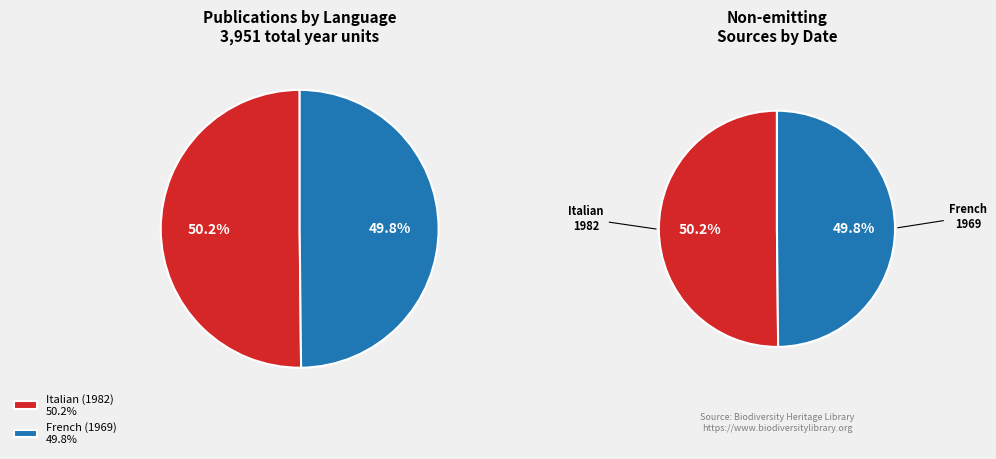

To the nearest percent, what portion does Mémoires du Muséum national (French, 1969) represent?

50%